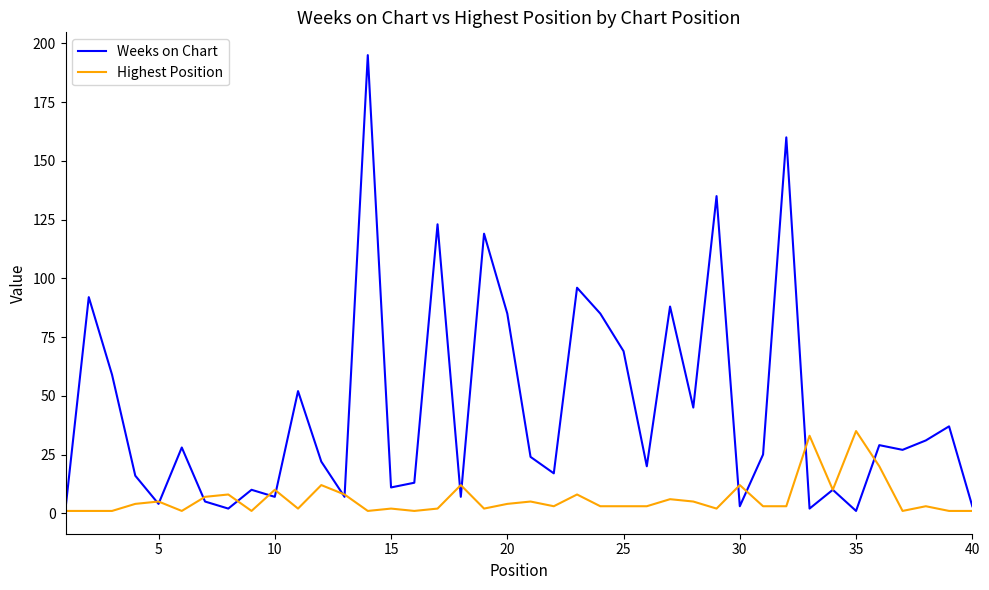

Which series has the widest spread of values?

Weeks on Chart